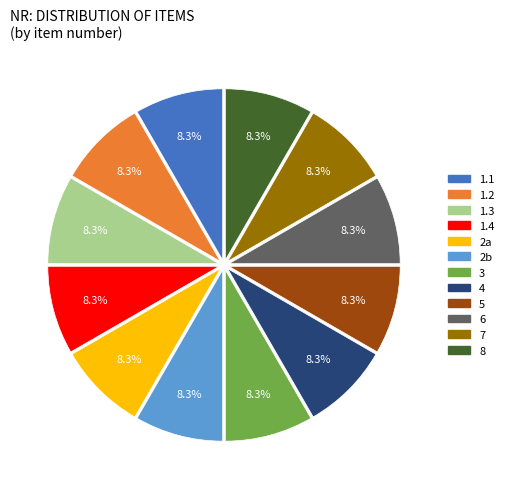

True or false: 1.4 accounts for 8% of the total.

True